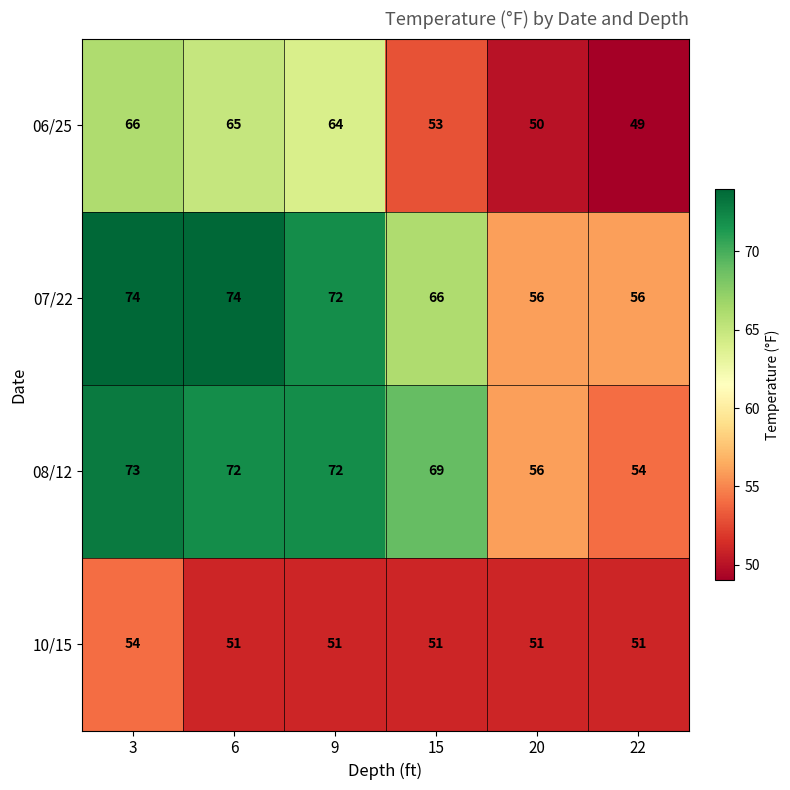

Reading left to right, extract all data points from this chart.

06/25: 66	65	64	53	50	49
07/22: 74	74	72	66	56	56
08/12: 73	72	72	69	56	54
10/15: 54	51	51	51	51	51